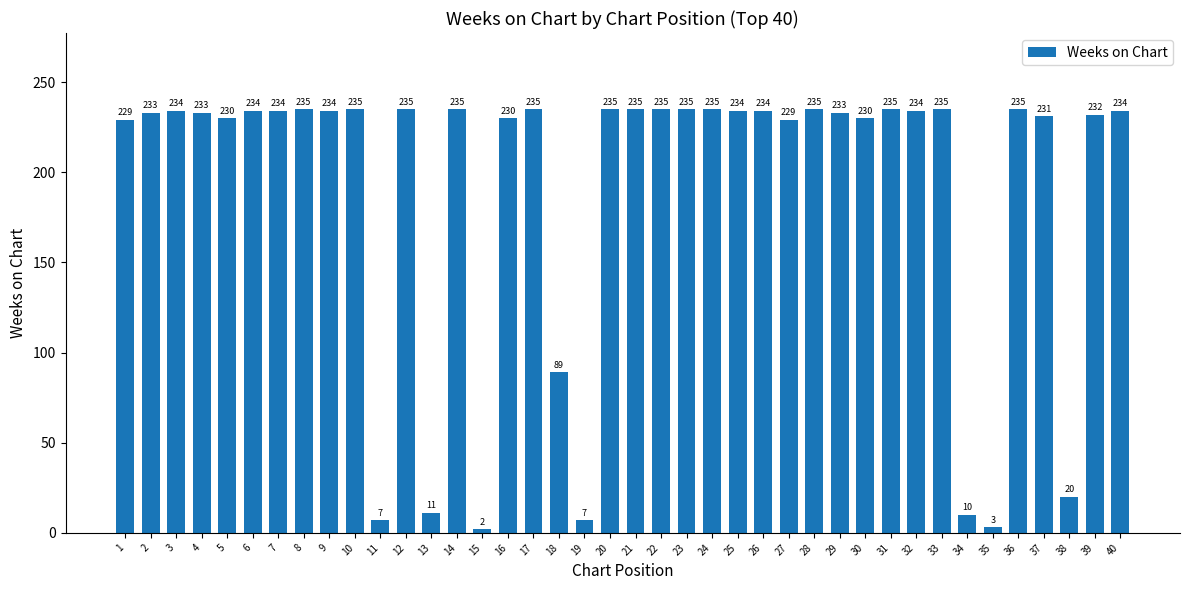

Which has a higher value, 27 or 38?

27